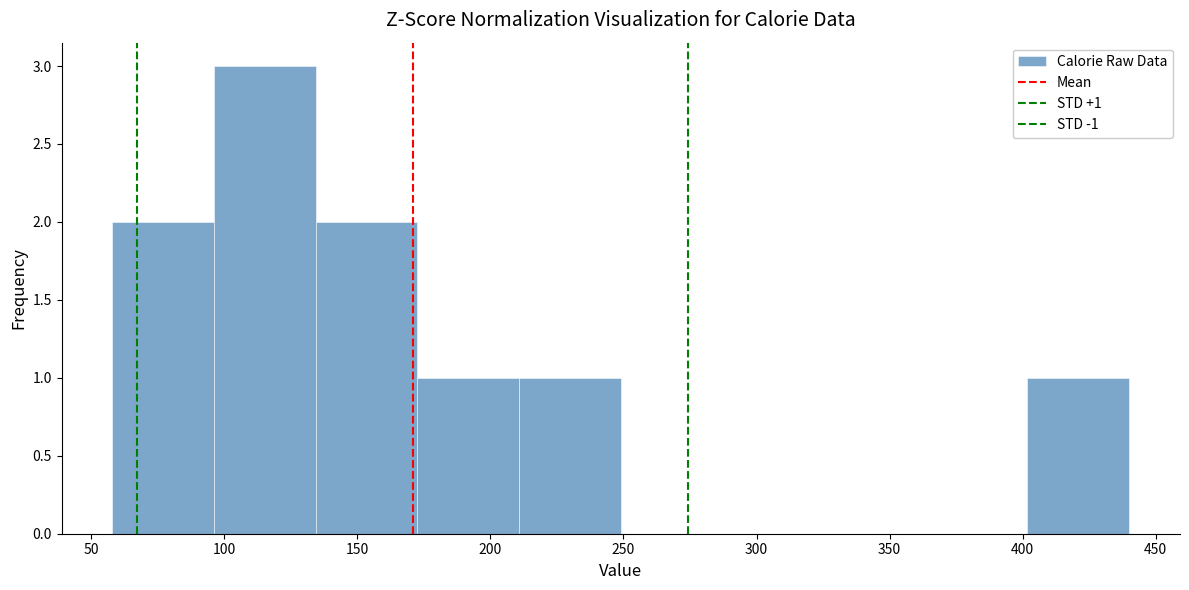

Which range on the x-axis has the tallest bar?

95 to 135